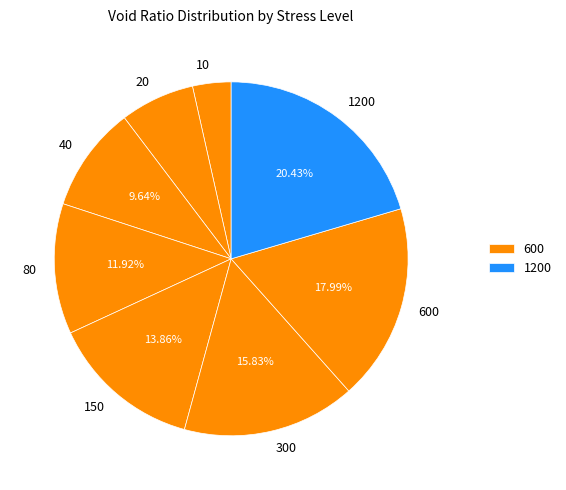

How many segments does this pie chart have?

8